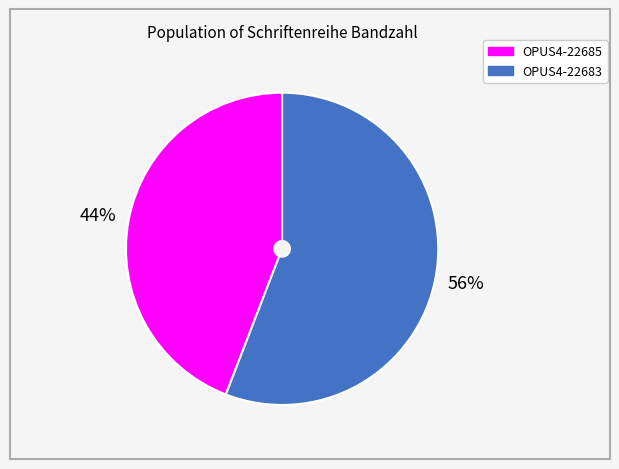

Rank the categories by value from highest to lowest.

OPUS4-22683, OPUS4-22685